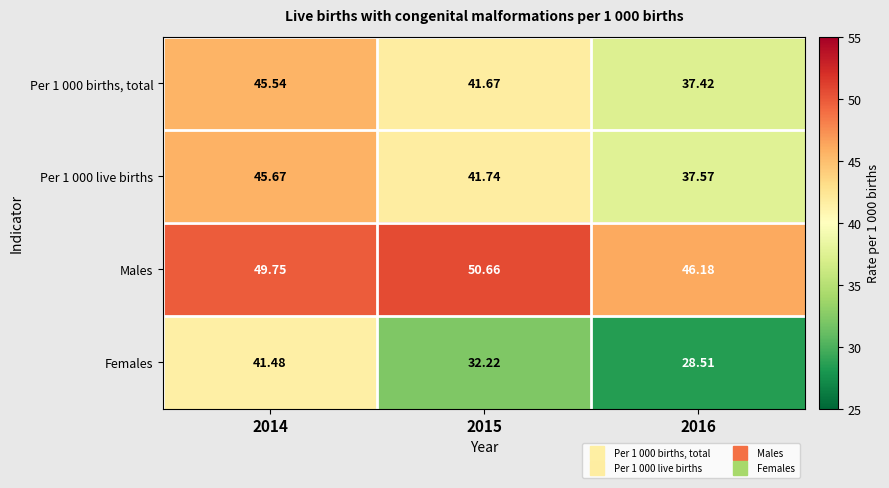

Between 2014 and 2016, which series saw the biggest shift?

Females